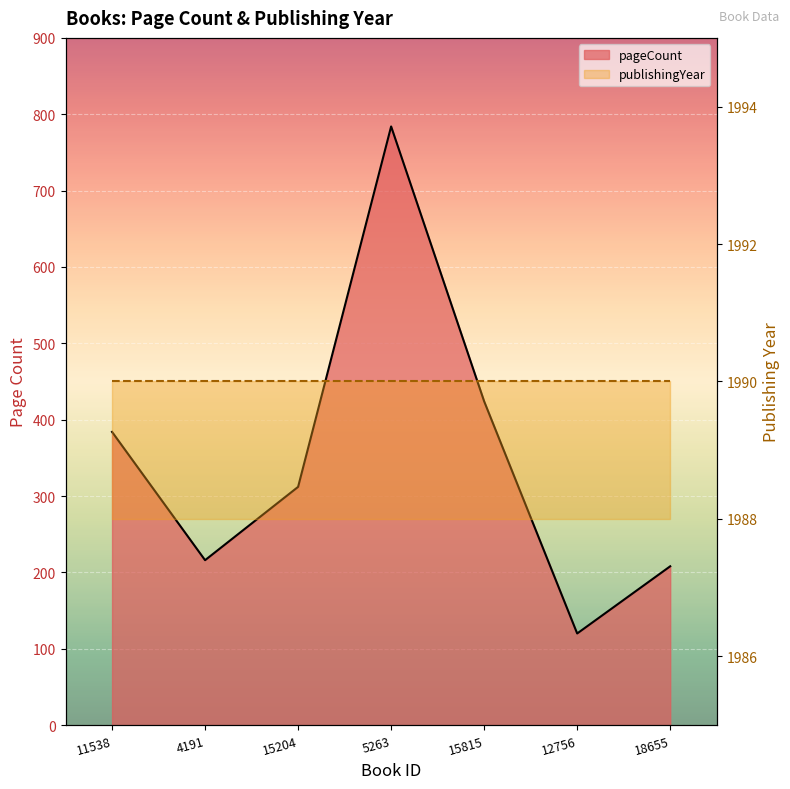

The chart shows a value of 312 at 15204. True or false?

True